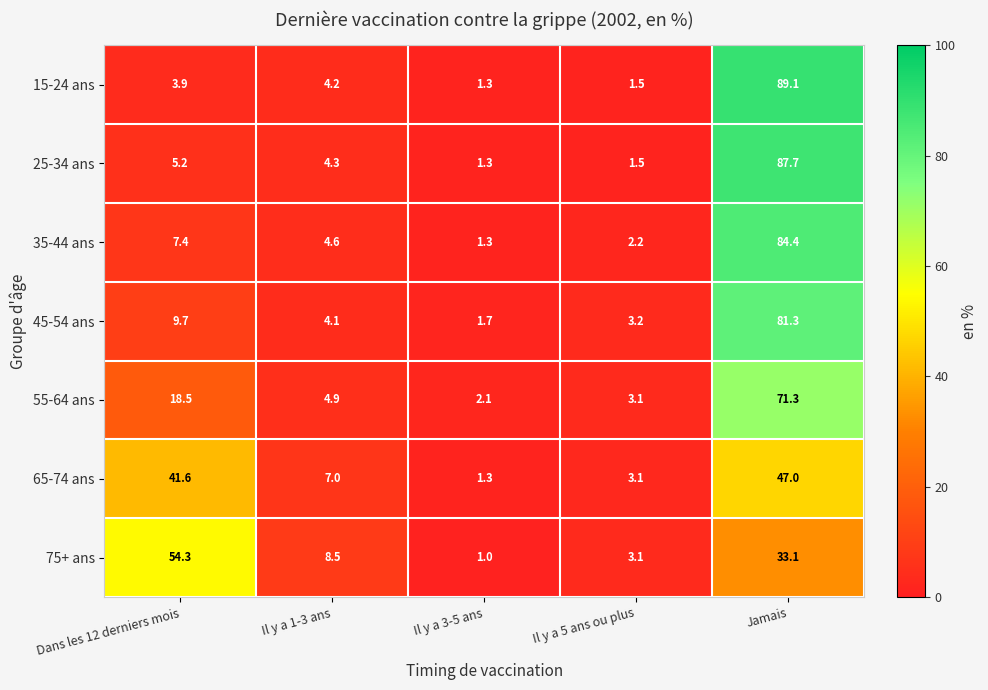

Is the value of 35-44 ans at Il y a 3-5 ans greater than the value of 45-54 ans at Il y a 1-3 ans?

No